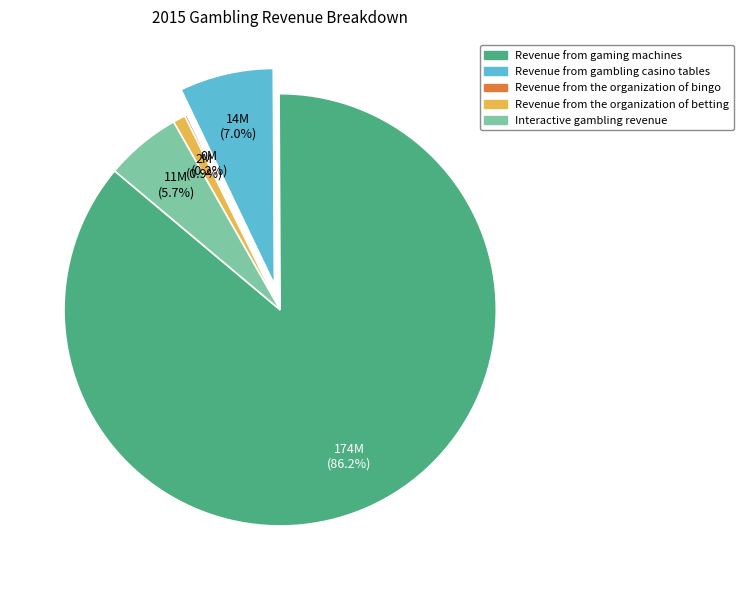

What is the total percentage of Revenue from gambling casino tables and Revenue from gaming machines?

93.2%